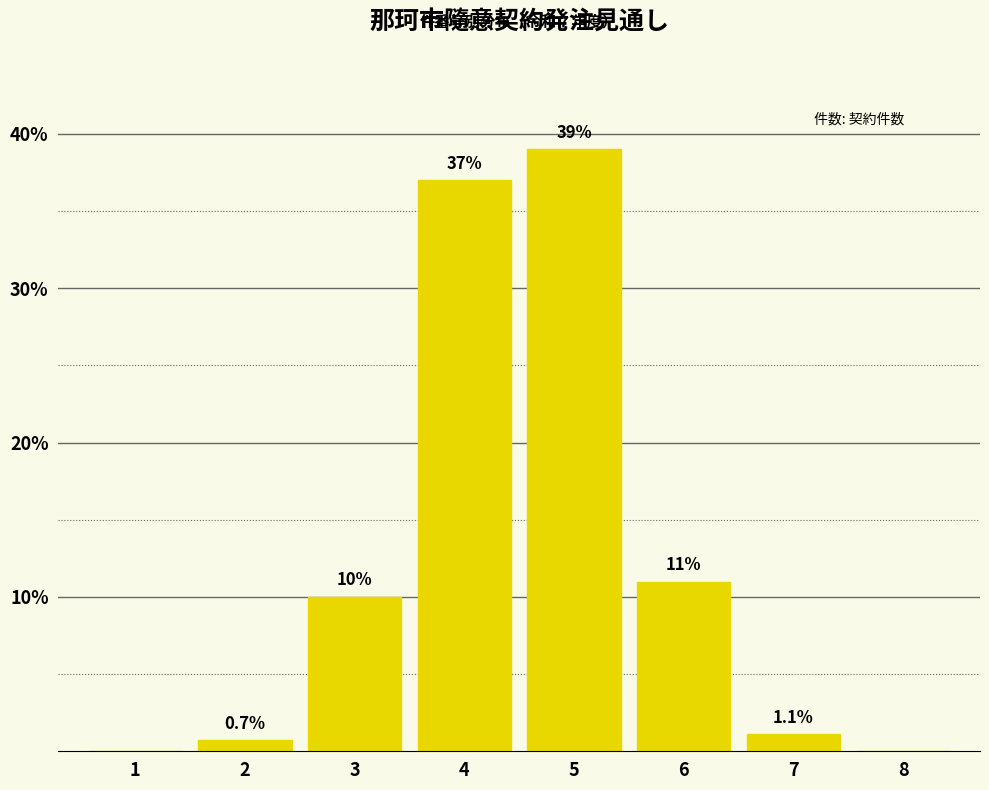

Reading right to left, list all the values displayed in this chart.

8=0.0	7=1.1	6=11.0	5=39.0	4=37.0	3=10.0	2=0.7	1=0.0